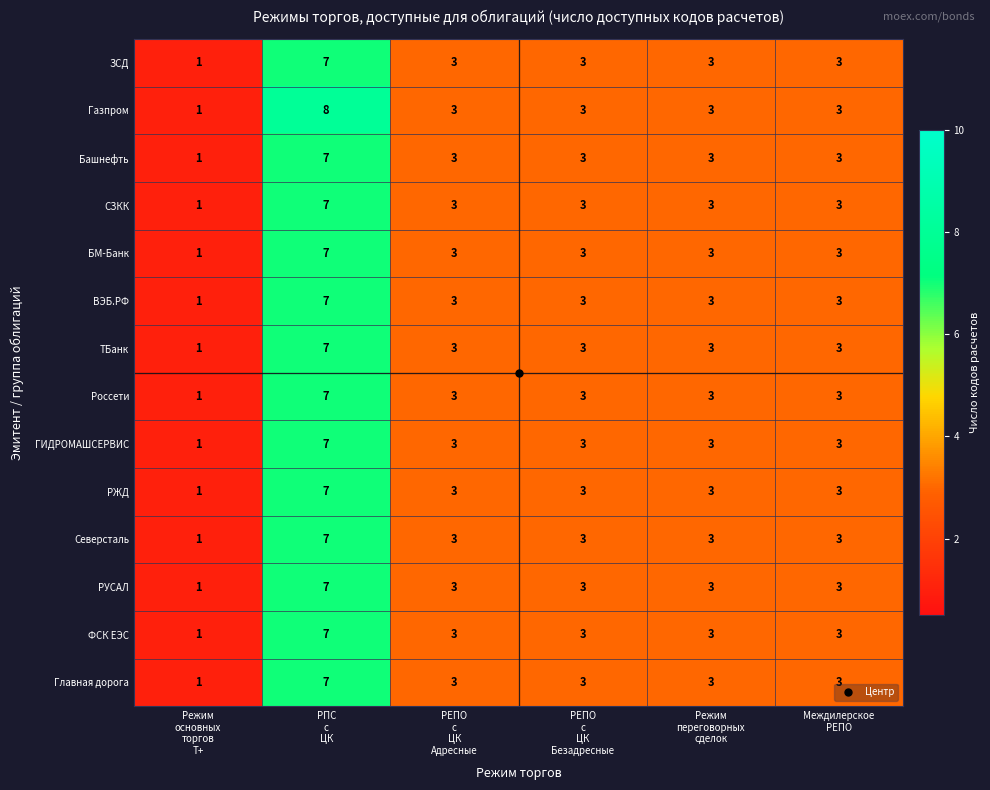

What is the difference between the maximum and second lowest values in the Россети series?

4